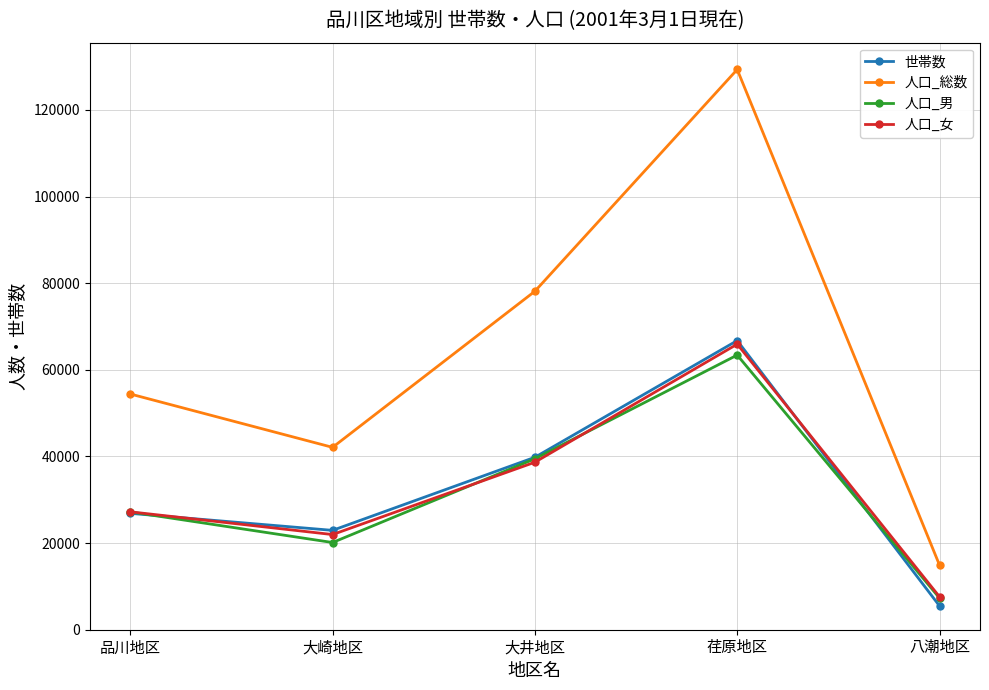

What is the difference between the 人口_男 values at 八潮地区 and 荏原地区?

56092